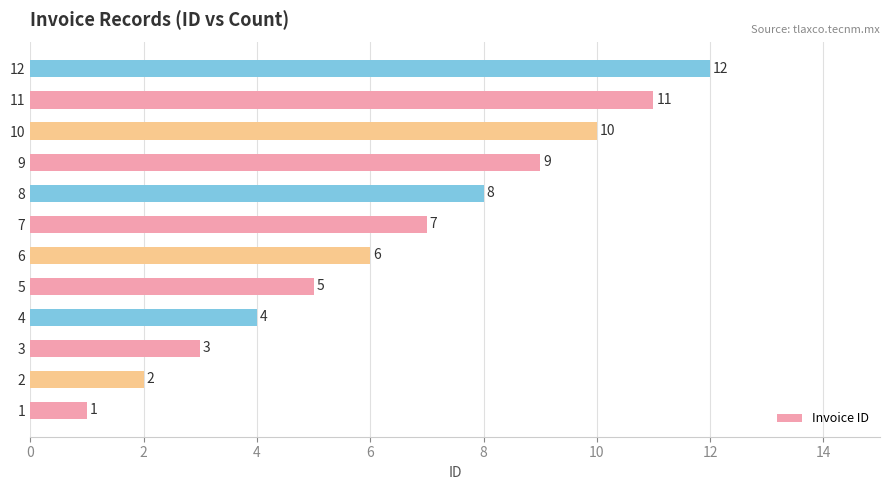

What is the change in value from 4 to 12?

+8